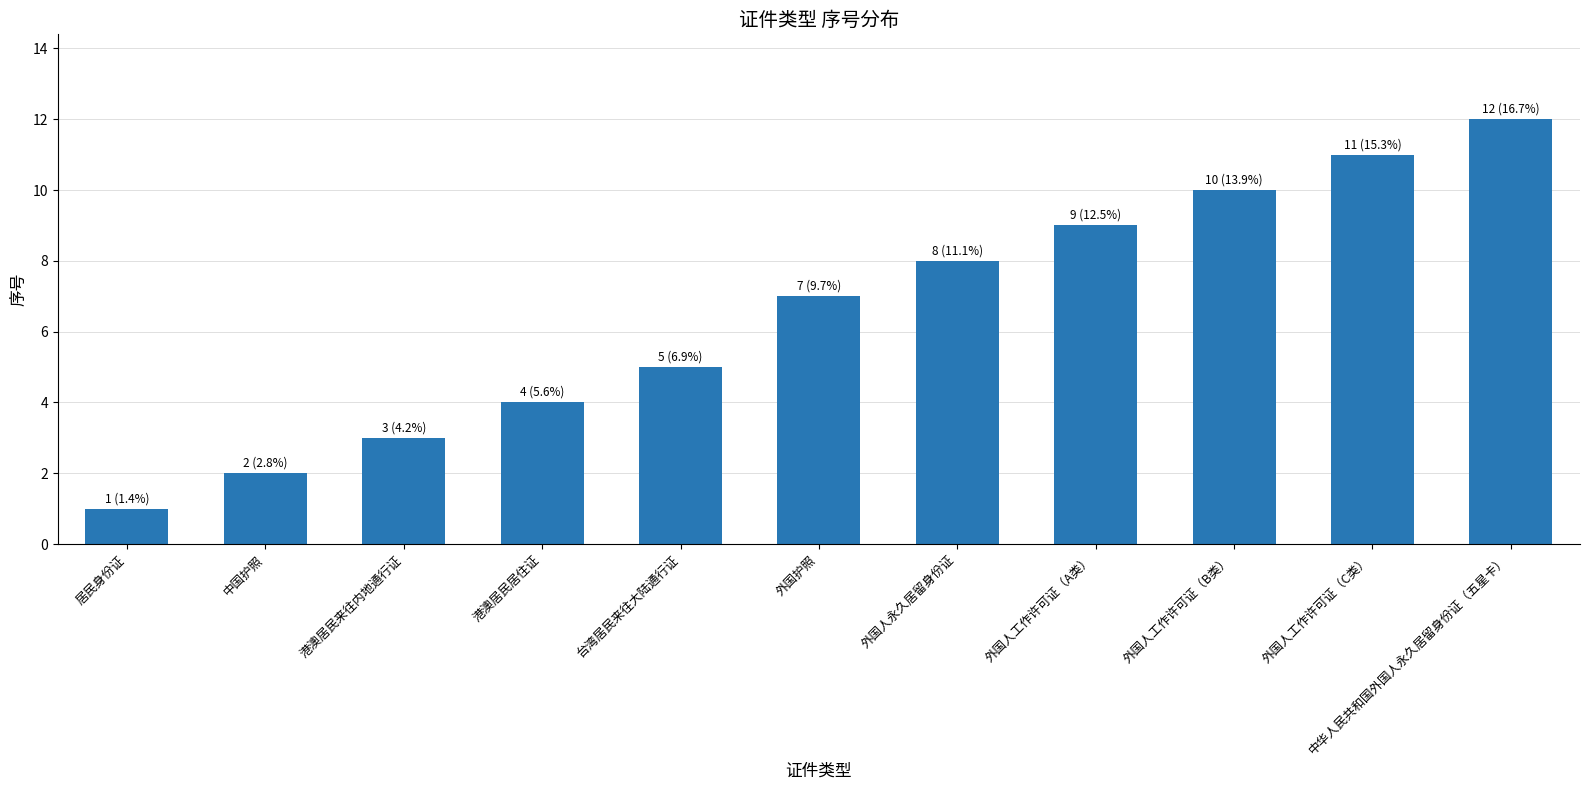

What is the label of the 11th bar from the left?

中华人民共和国外国人永久居留身份证（五星卡）